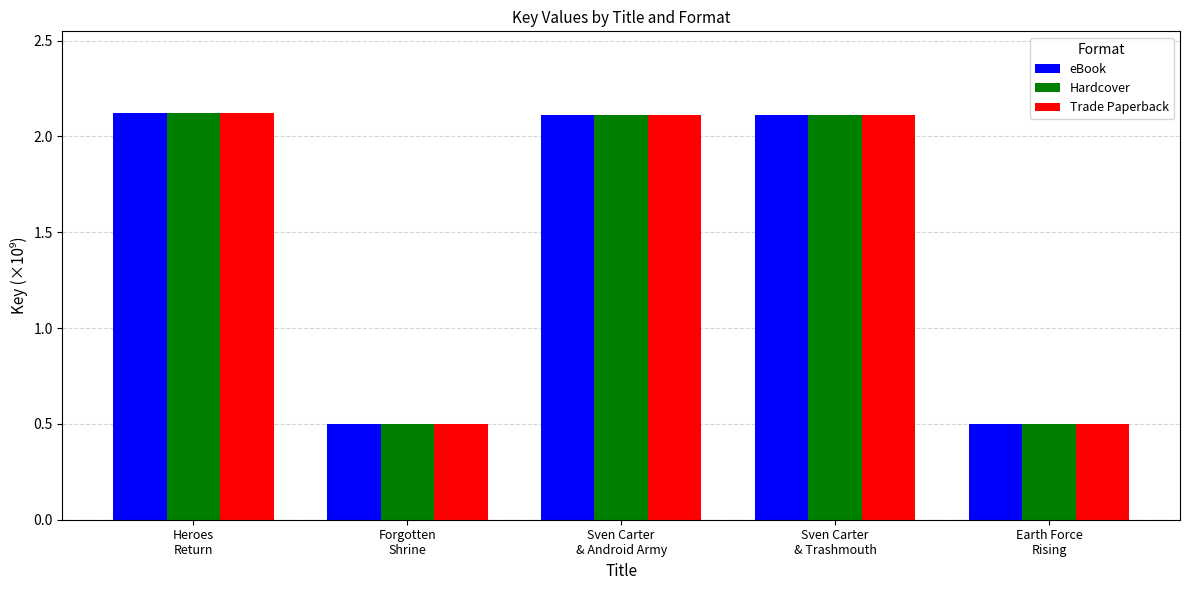

Reading left to right, extract all data points from this chart.

eBook: 2.1	0.5	2.1	2.1	0.5
Hardcover: 2.1	0.5	2.1	2.1	0.5
Trade Paperback: 2.1	0.5	2.1	2.1	0.5